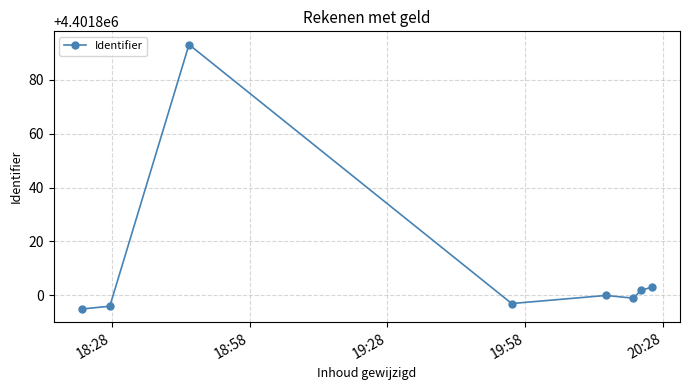

True or false: the data has more than 0 interior local peaks.

True